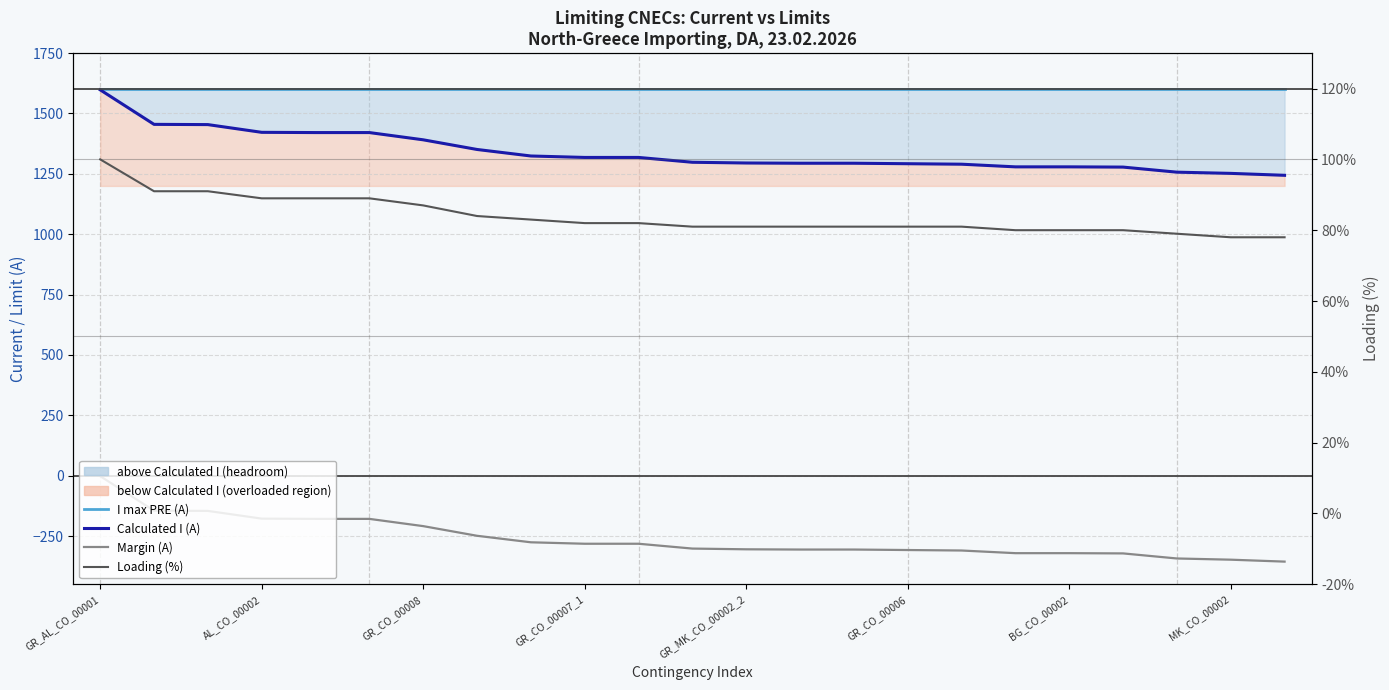

Which series has the widest spread of values?

Calculated I (A)